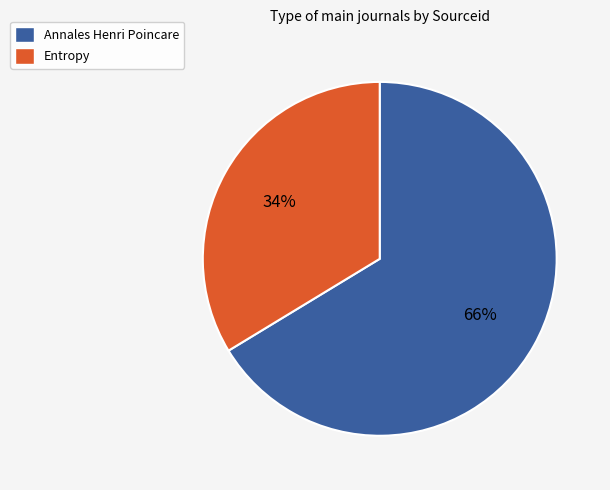

Between Annales Henri Poincare and Entropy, which is larger?

Annales Henri Poincare